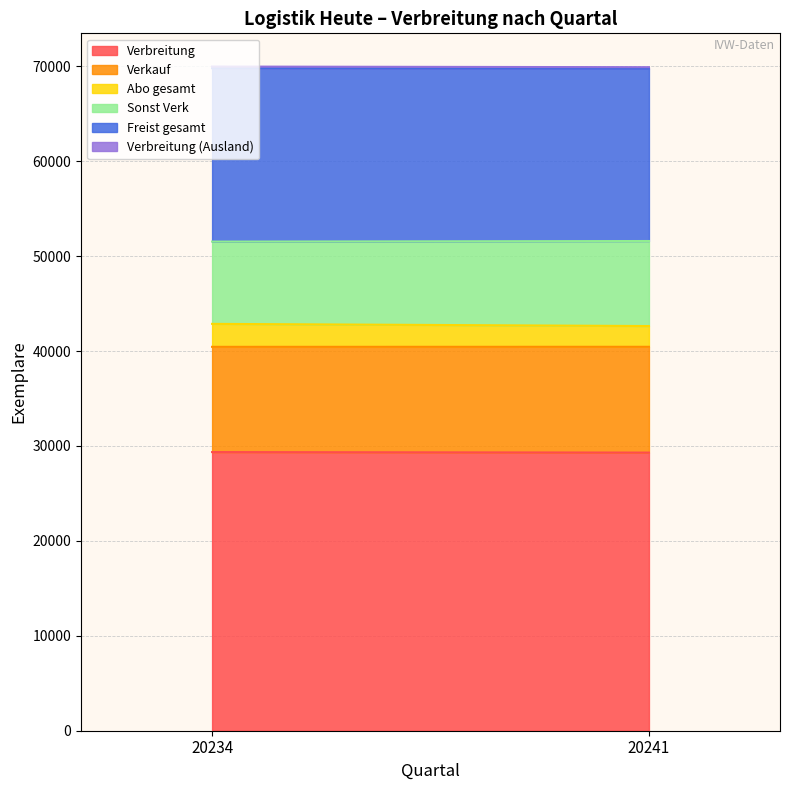

Is it true that Verbreitung equals 17425 at 20234?

False